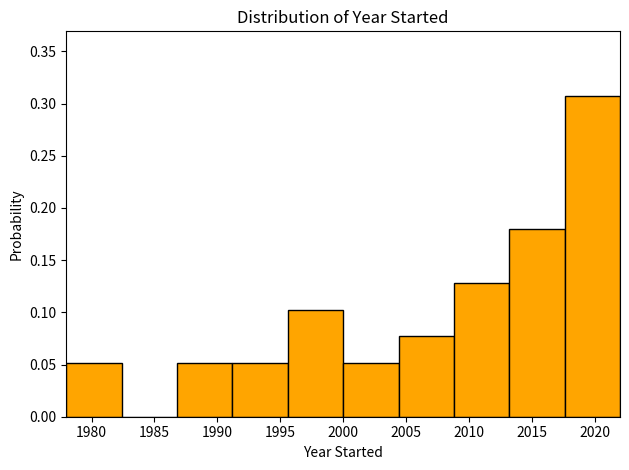

Over which range of the x-axis is the bar tallest?

2017.6 to 2022.0